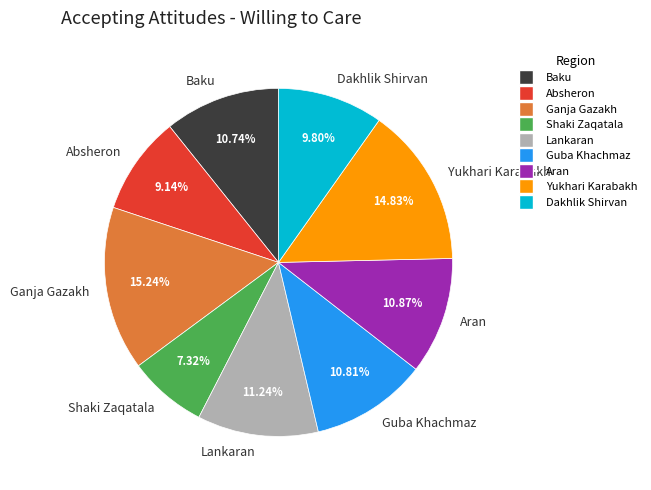

Count the number of slices in the pie.

9